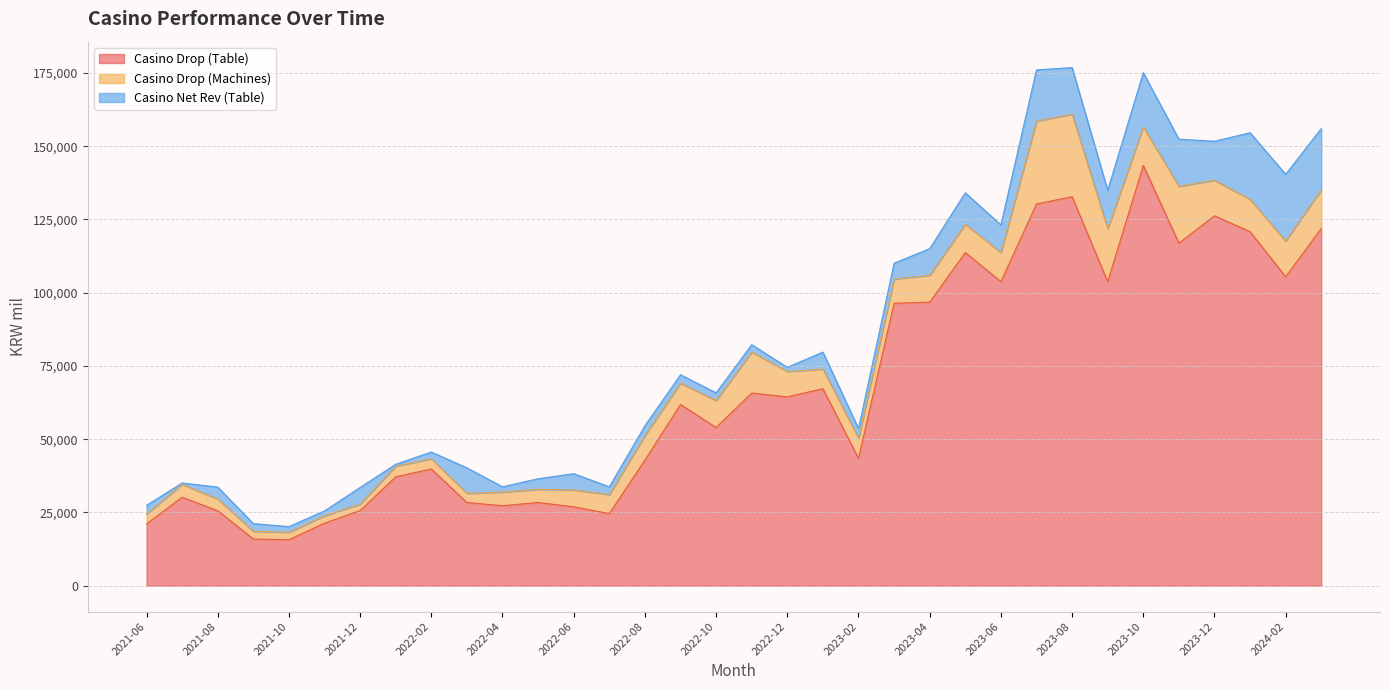

How many series are shown in this chart?

3